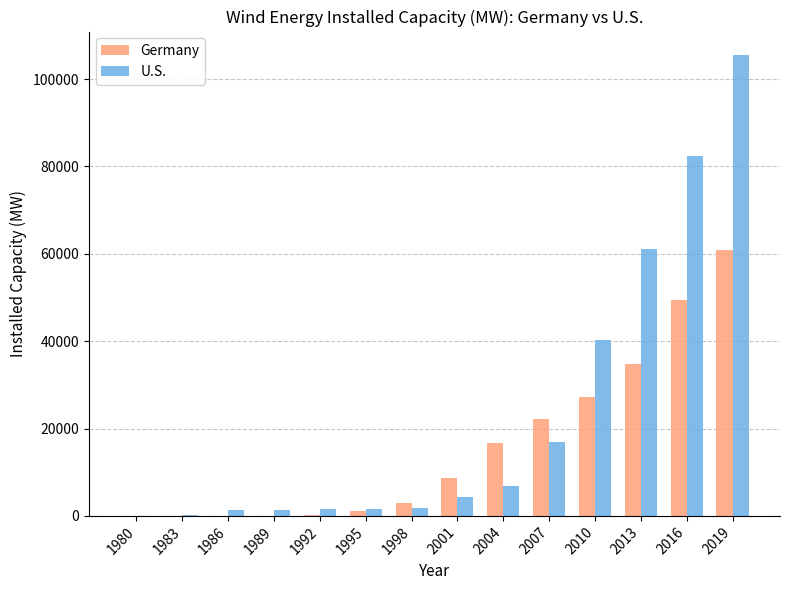

What are all the series names shown in the legend?

Germany, U.S.